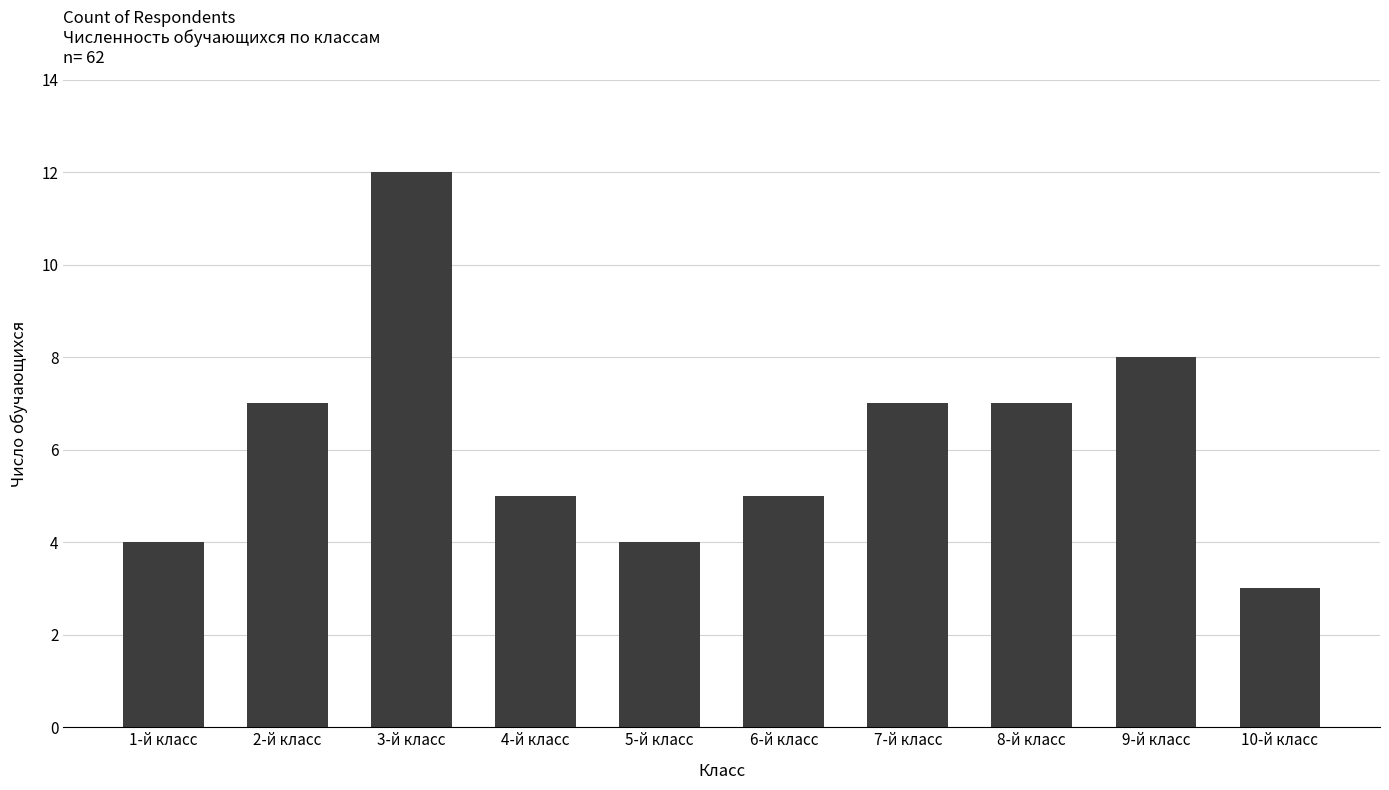

At which category does the chart reach its peak across all series?

3-й класс